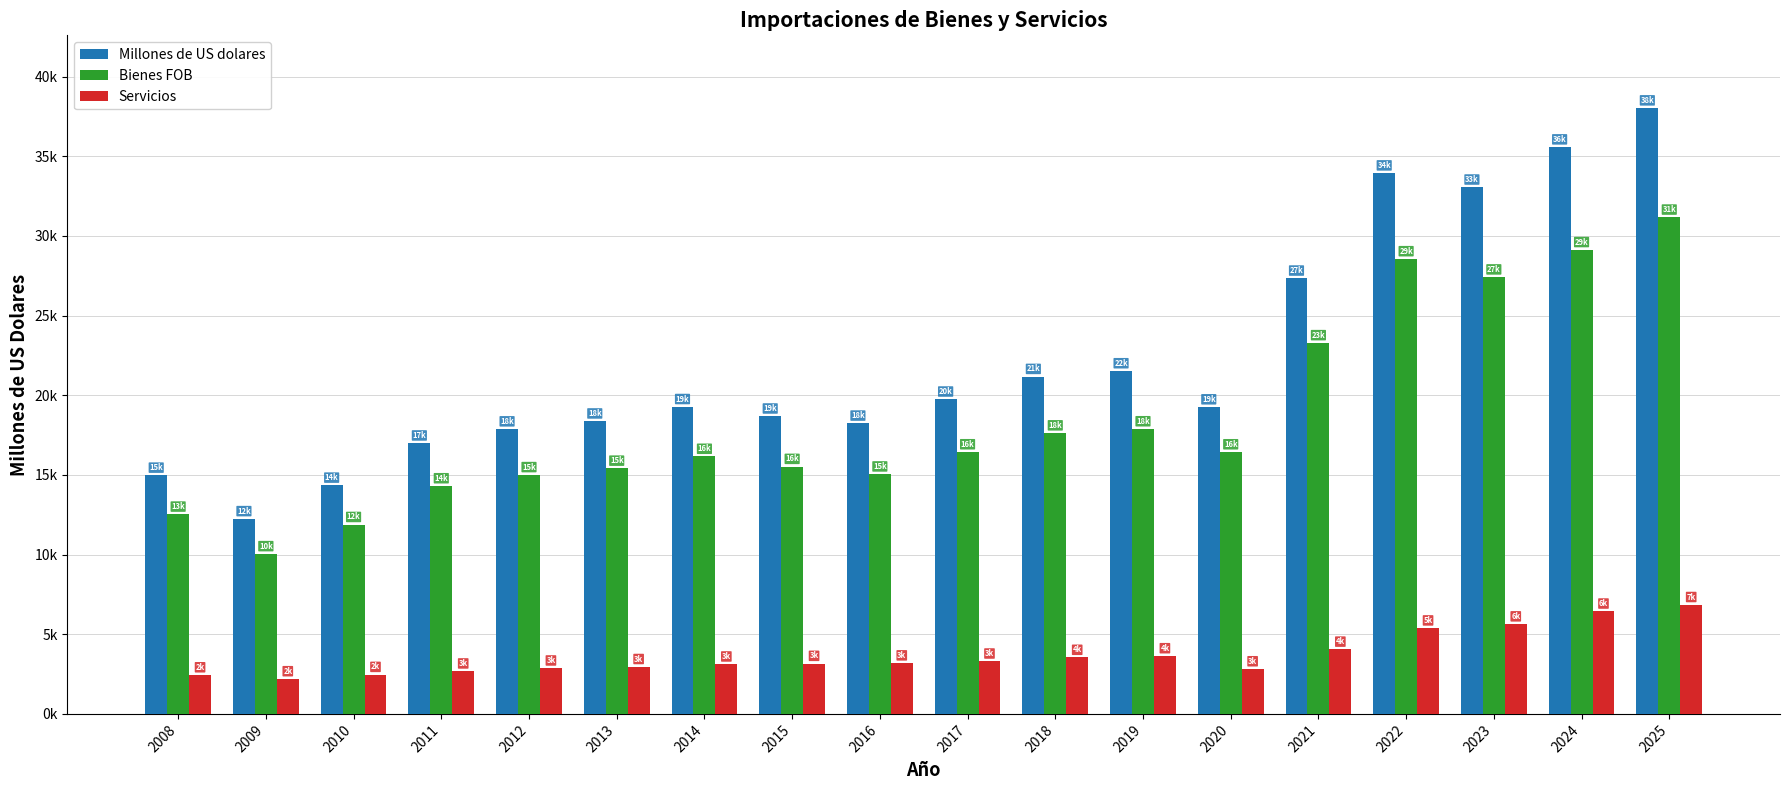

What are all the series names shown in the legend?

Millones de US dolares, Bienes FOB, Servicios